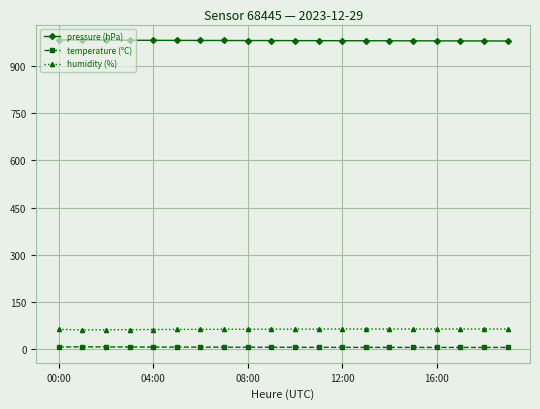

What is the sum of all temperature (°C) values?

132.5